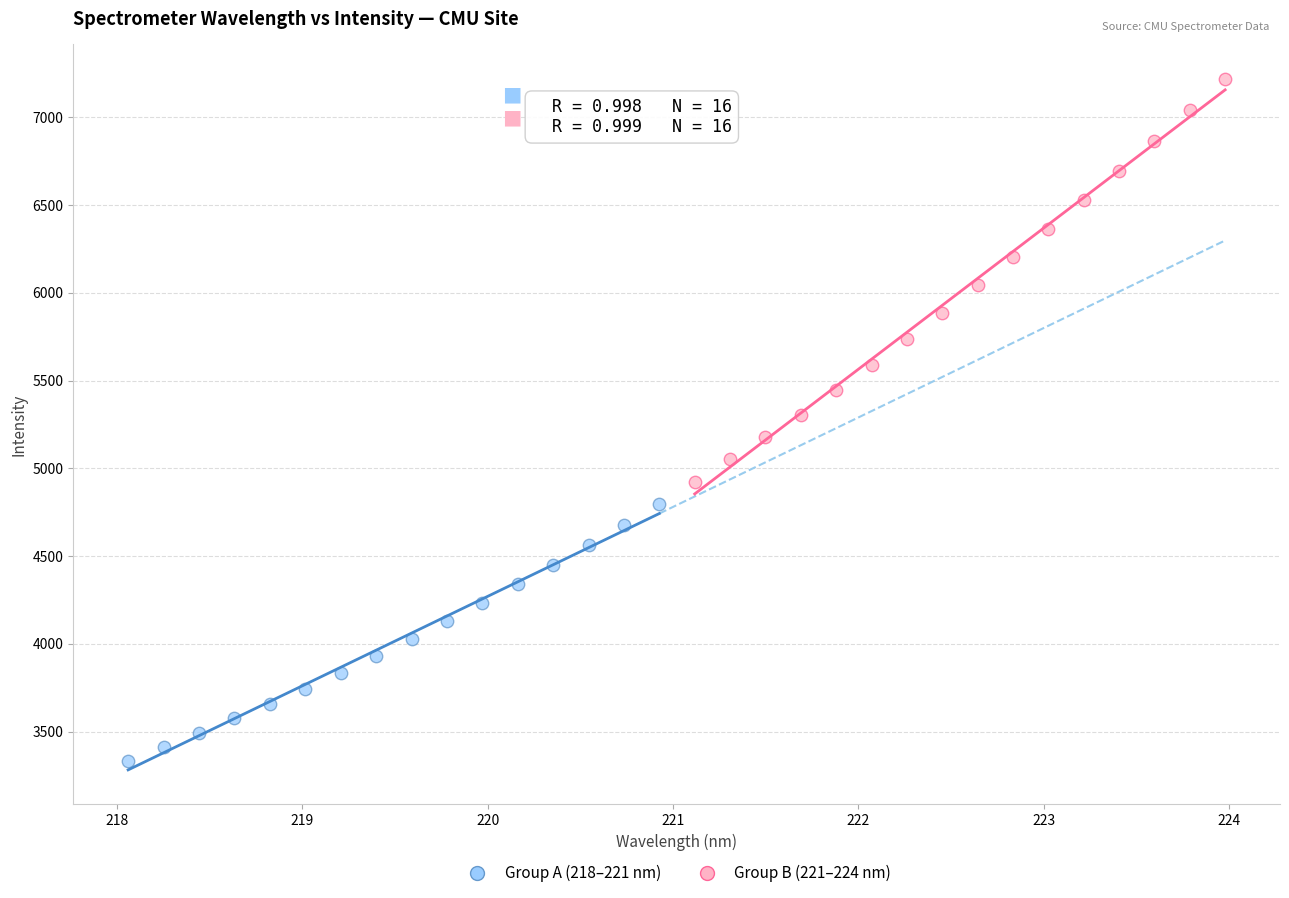

Which series contains the highest Y value?

Group B (221–224 nm)